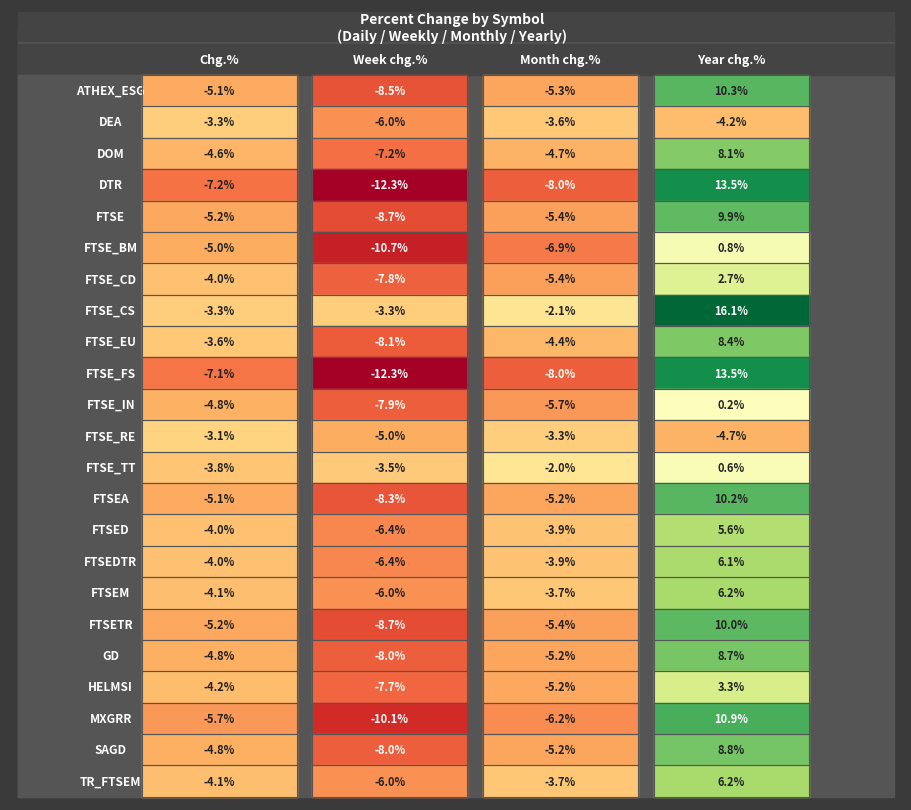

Which series has the widest spread of values?

Year chg.%